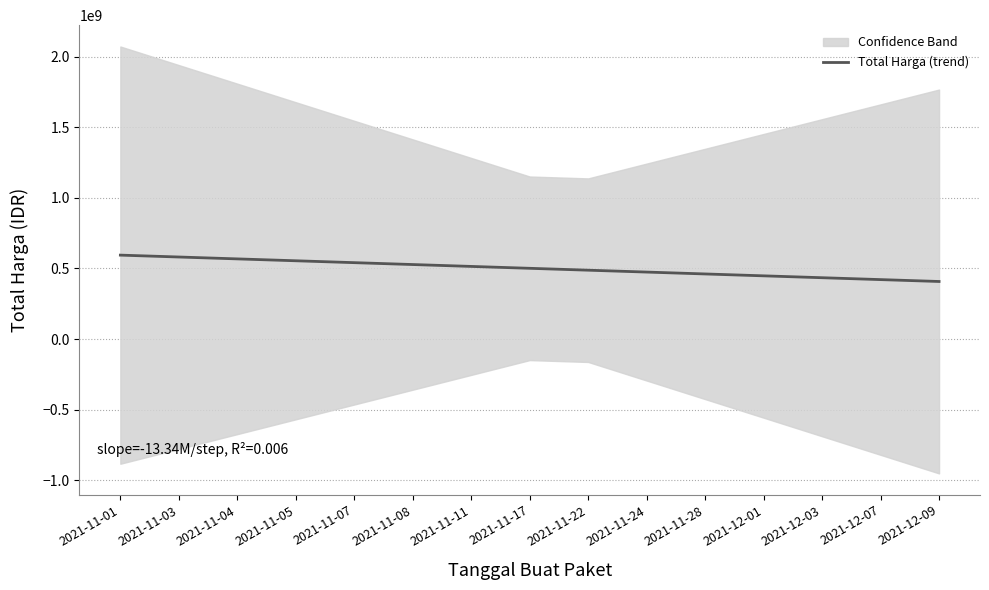

Is it true that the value at 2021-11-05 is 554604713.8?

True